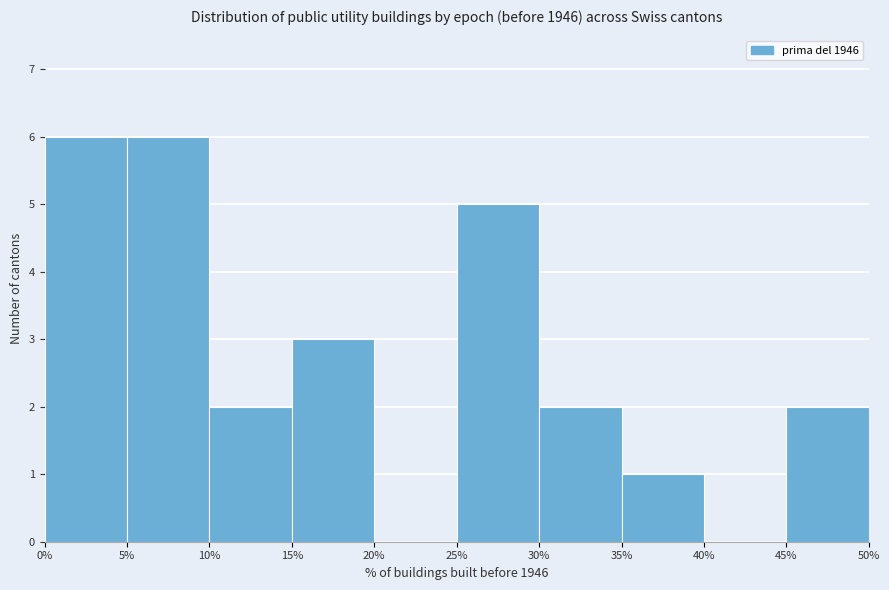

Reading left to right, transcribe this chart: for each bar, give the range it covers on the x-axis and its height. The values are not printed on the chart, so give them approximately, as read against the axis.

0% to 5%: 6
5% to 10%: 6
10% to 15%: 2
15% to 20%: 3
20% to 25%: 0
25% to 30%: 5
30% to 35%: 2
35% to 40%: 1
40% to 45%: 0
45% to 50%: 2